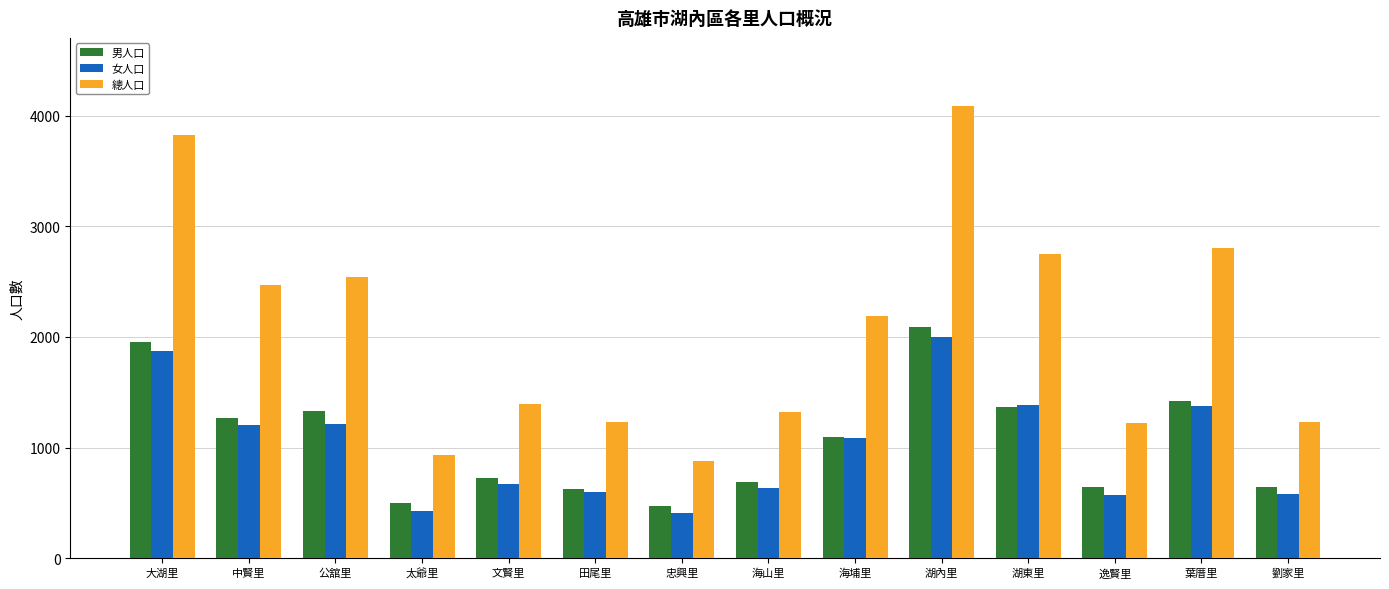

At which label does 總人口 reach its minimum?

忠興里